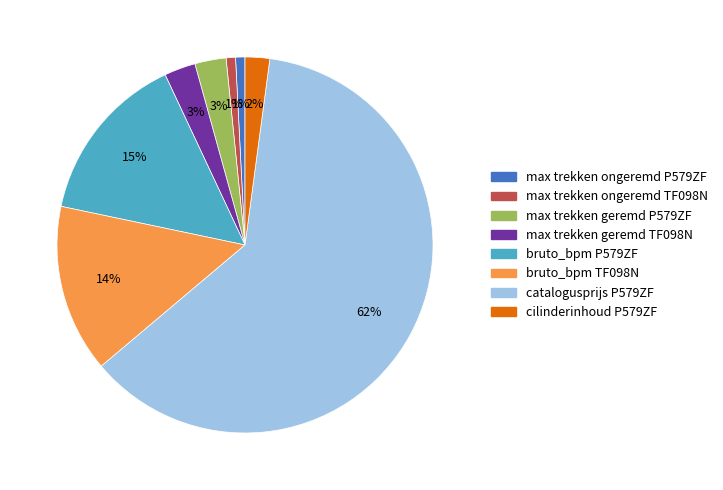

To the nearest percent, what is the average slice percentage?

12%